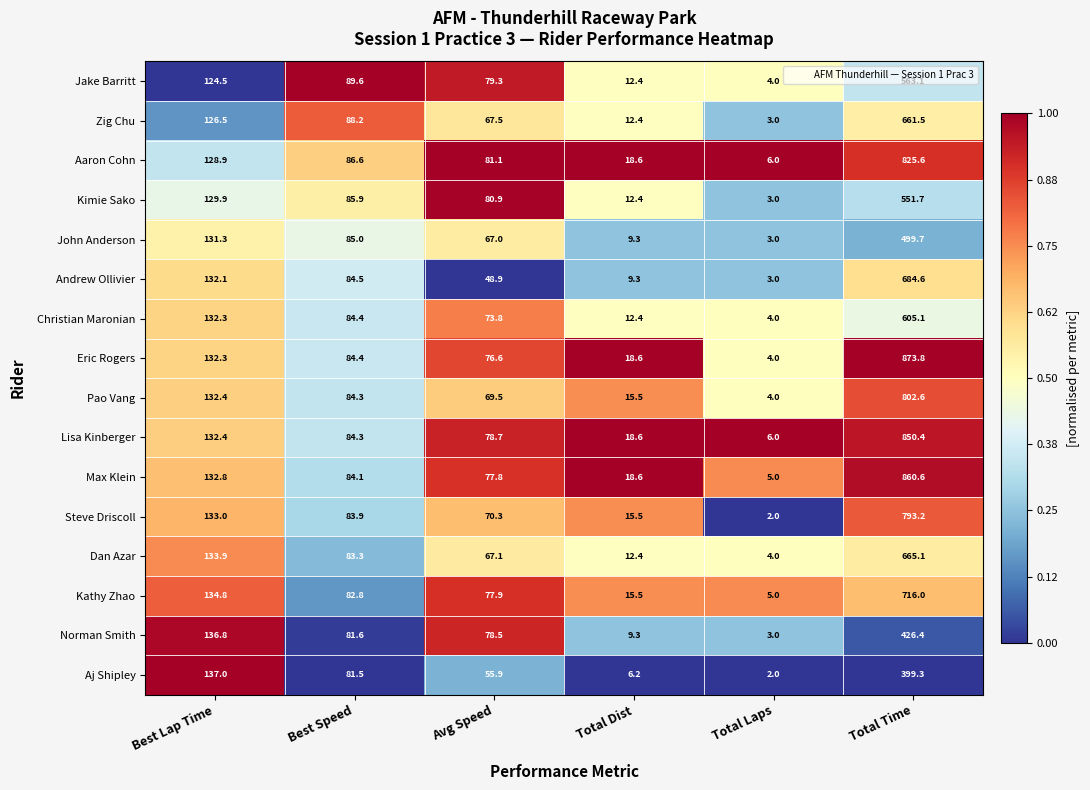

What is the total value across all series at Total Laps?

61.0